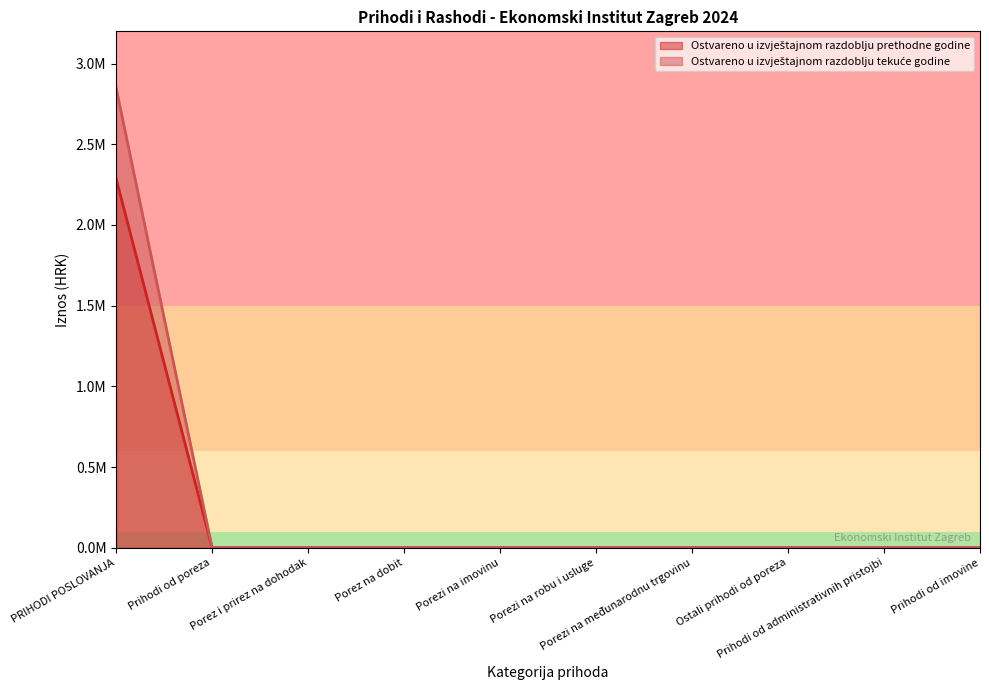

Between Porezi na međunarodnu trgovinu and Prihodi od poreza, which is larger?

Porezi na međunarodnu trgovinu